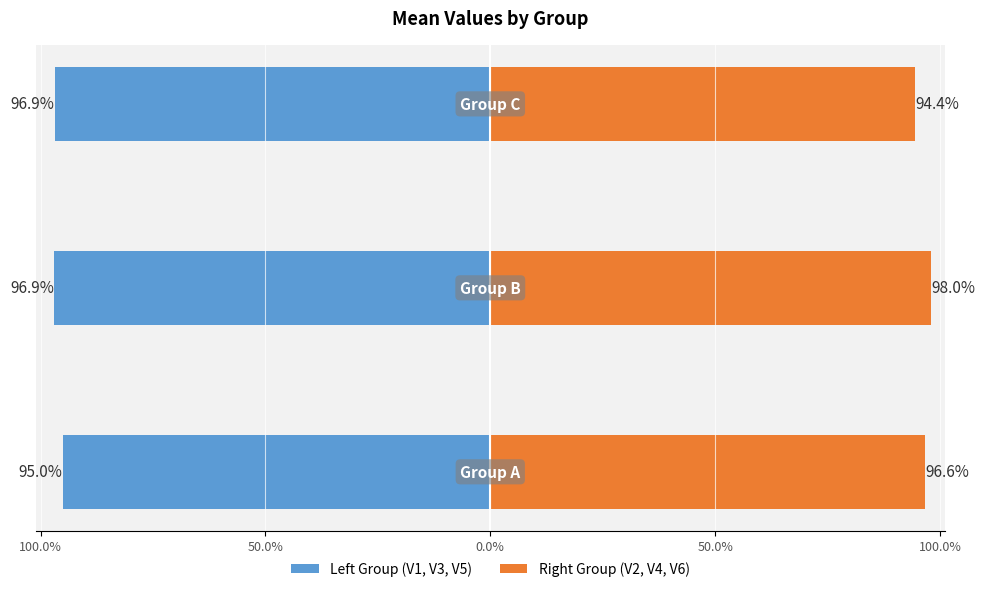

Which series changed the most between 50.0% and 0.0%?

Right Group (V2, V4, V6)